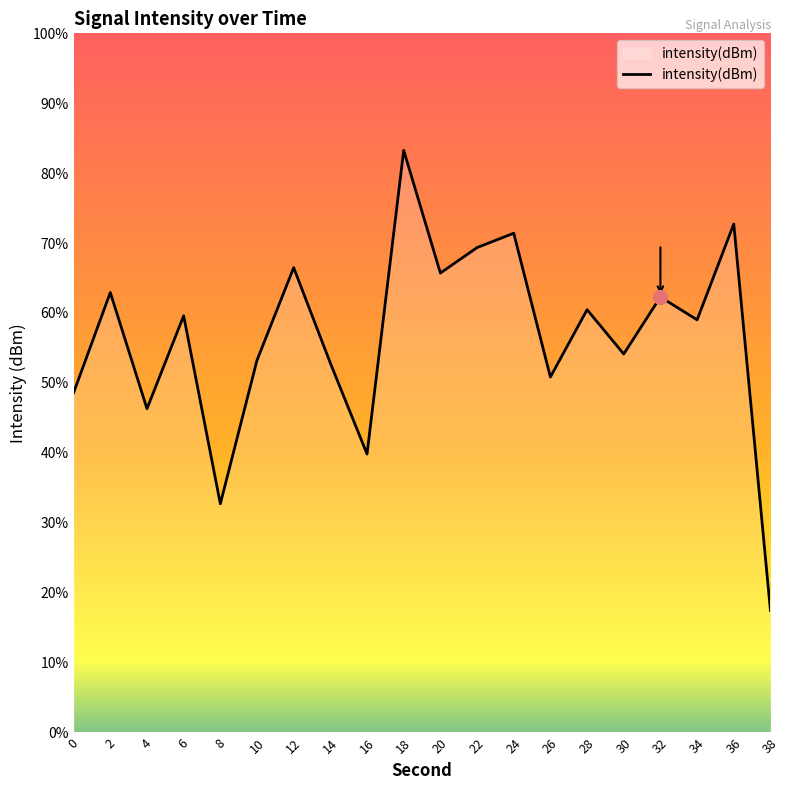

Between 14 and 30, which is larger?

30